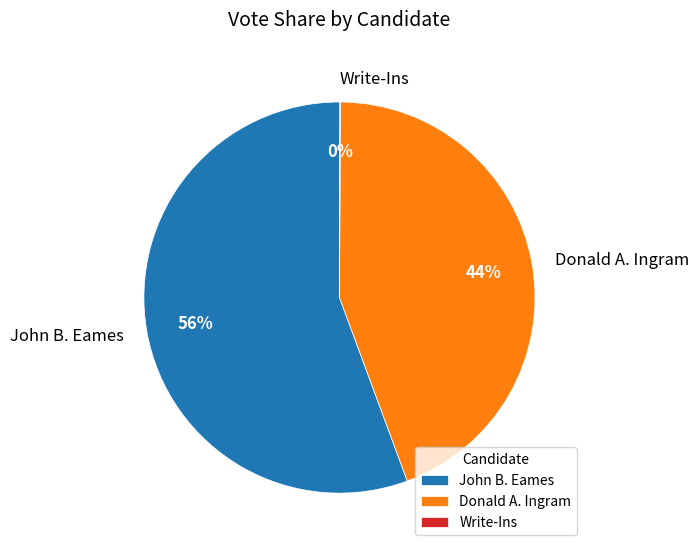

Which category has the biggest portion of the pie?

John B. Eames